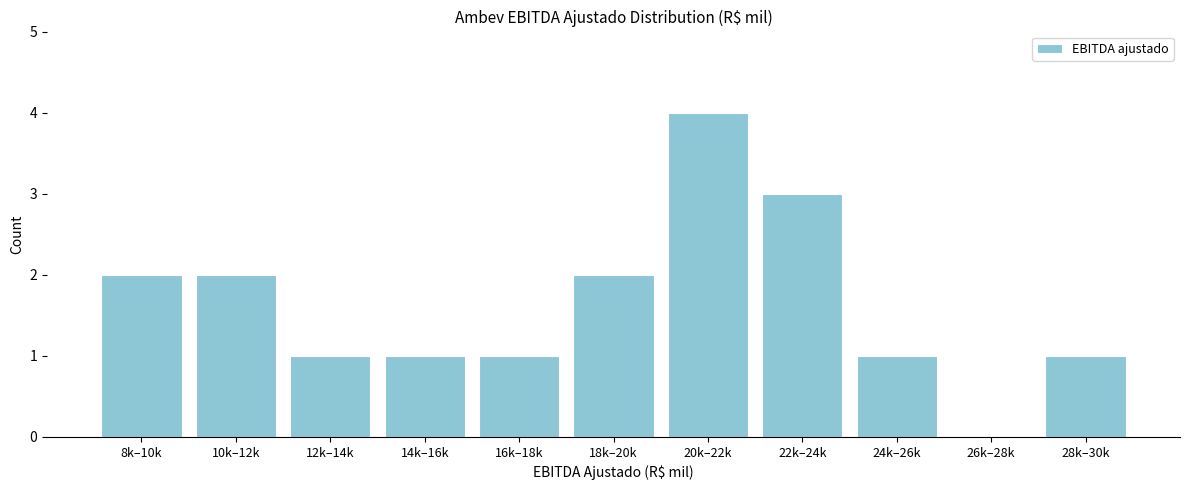

Reading left to right, what are all the values shown in this chart?

8k–10k=2	10k–12k=2	12k–14k=1	14k–16k=1	16k–18k=1	18k–20k=2	20k–22k=4	22k–24k=3	24k–26k=1	26k–28k=0	28k–30k=1